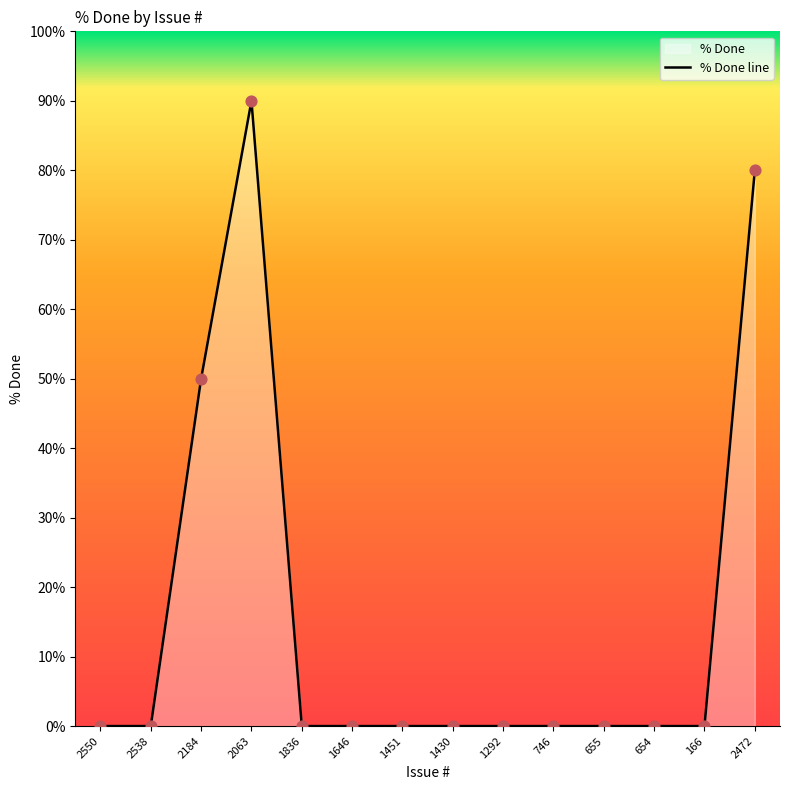

Which has a higher value, 655 or 1430?

655